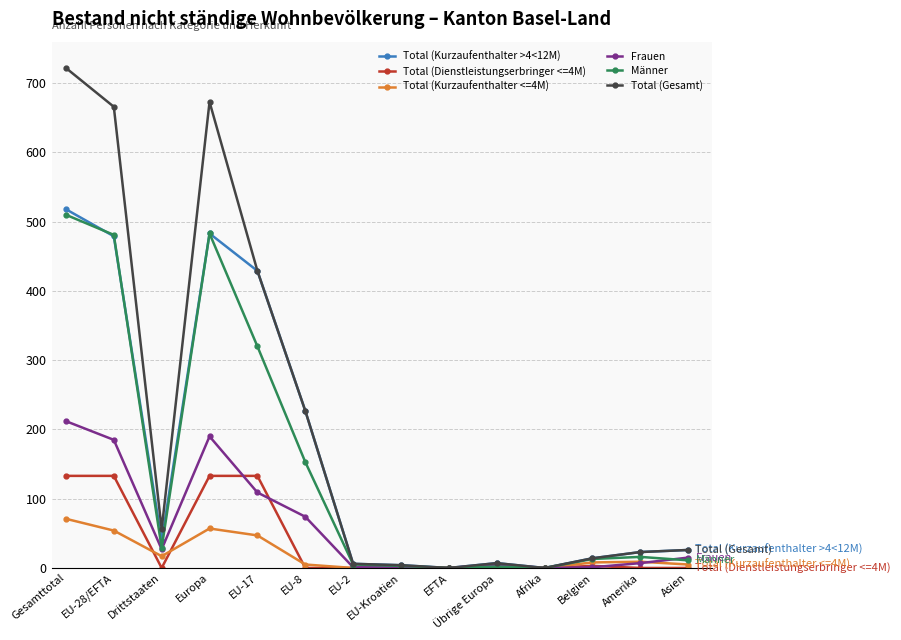

What is the sum of the Frauen values at Asien and EU-Kroatien?

16